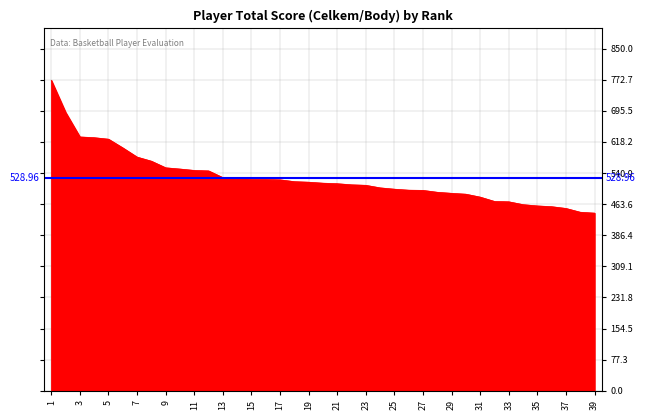

What is the average value?

529.0